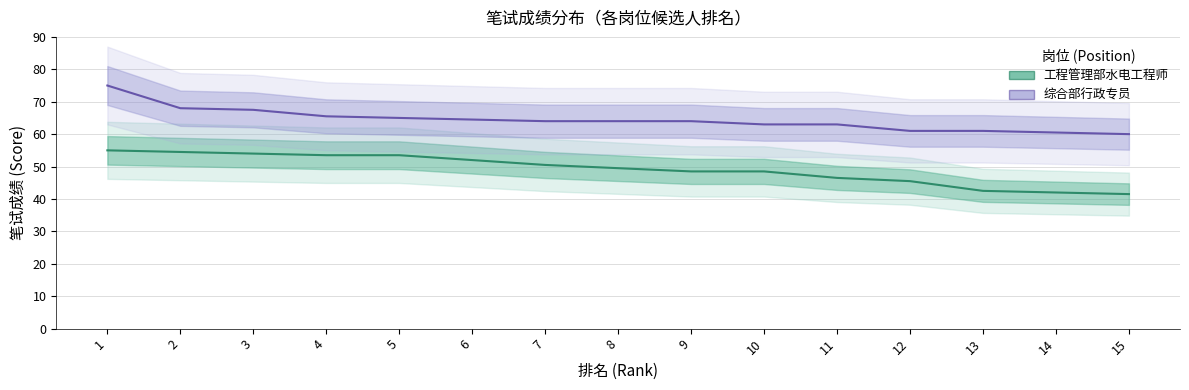

What is the difference between the highest and lowest values at 14?

18.5